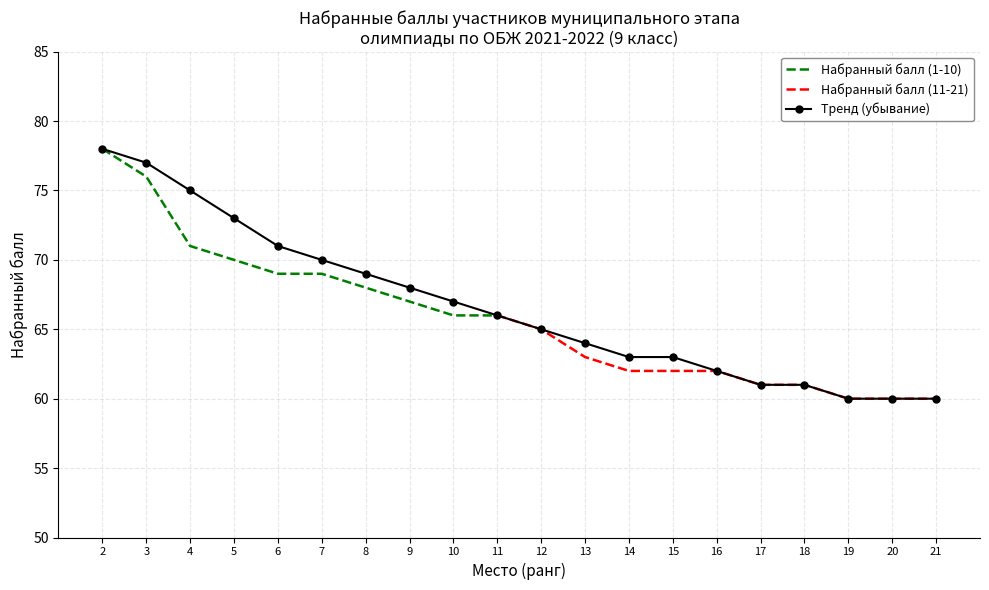

How many values exceed 66?

9